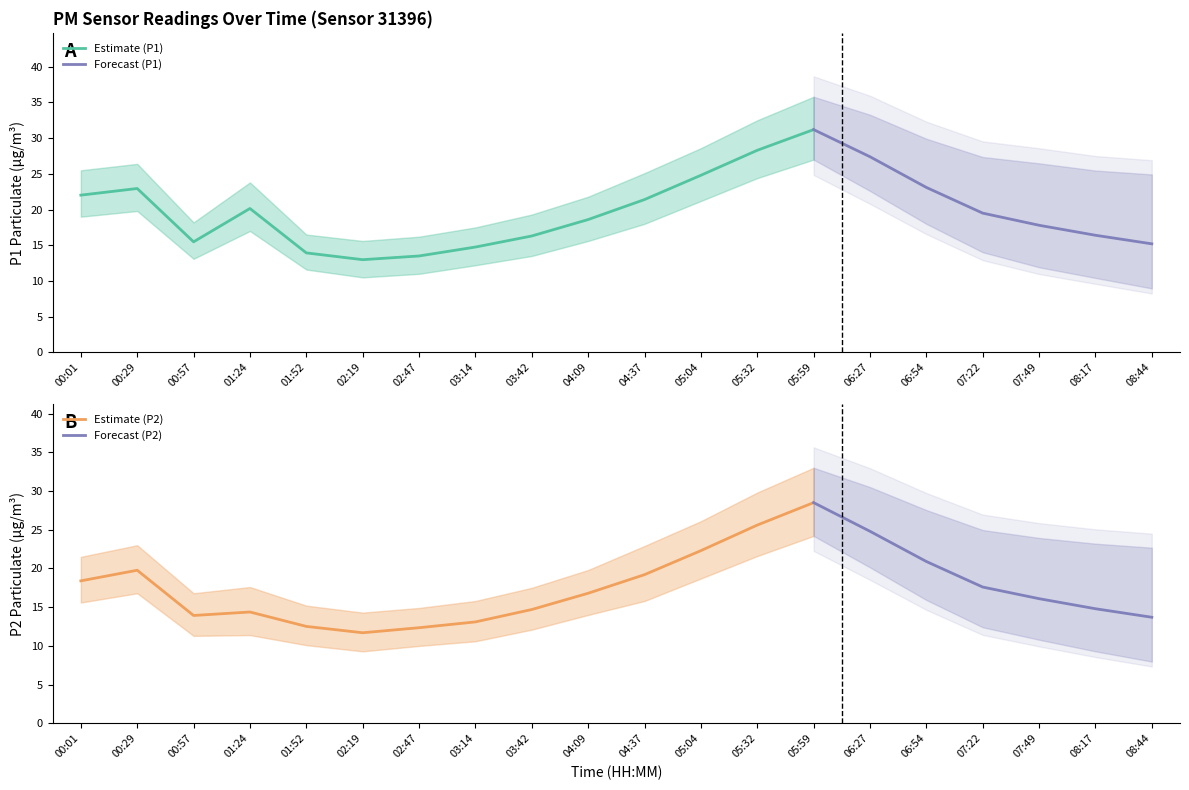

Does the chart have visible grid lines?

No